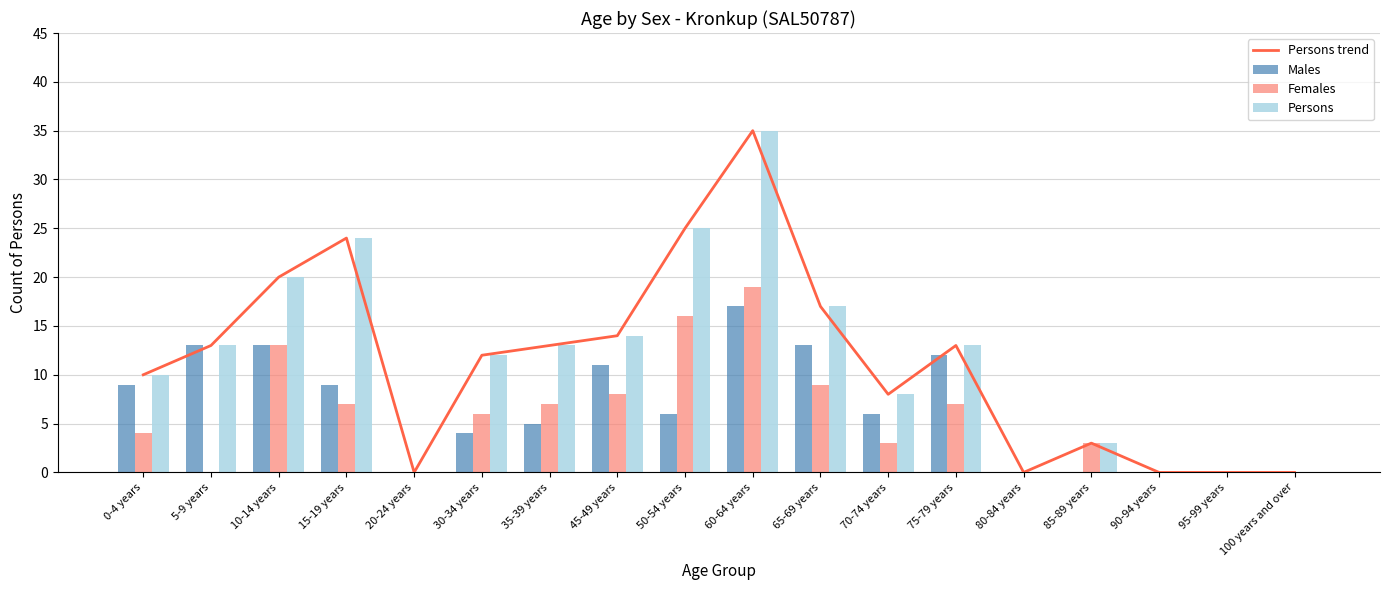

How many values in the Males series exceed 6?

8